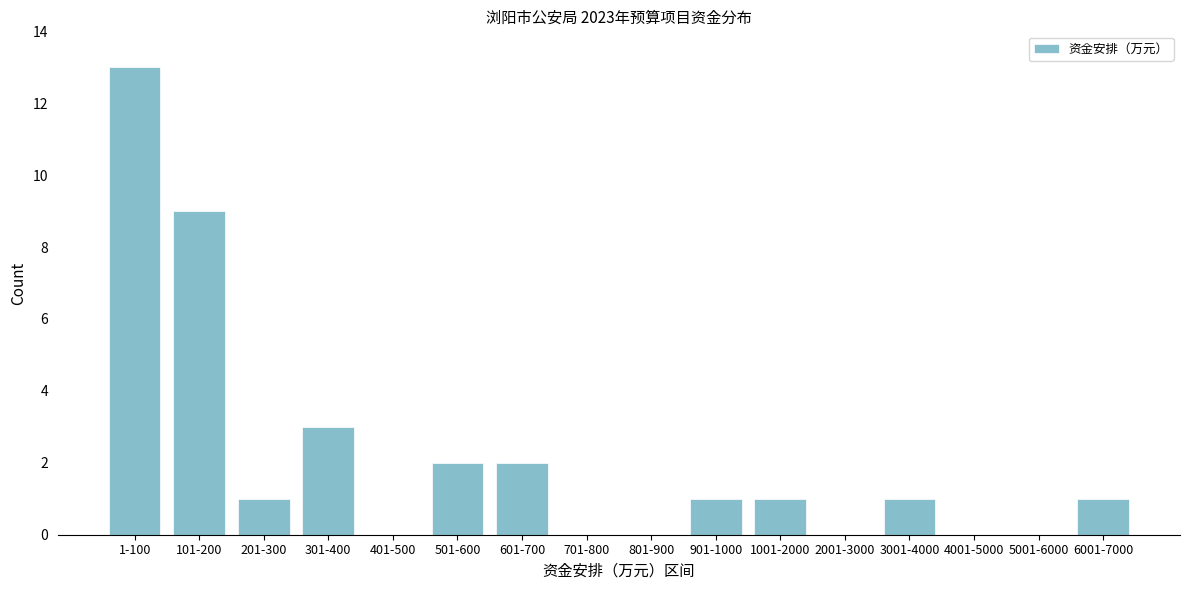

Reading left to right, extract all data points from this chart.

1-100=13	101-200=9	201-300=1	301-400=3	401-500=0	501-600=2	601-700=2	701-800=0	801-900=0	901-1000=1	1001-2000=1	2001-3000=0	3001-4000=1	4001-5000=0	5001-6000=0	6001-7000=1